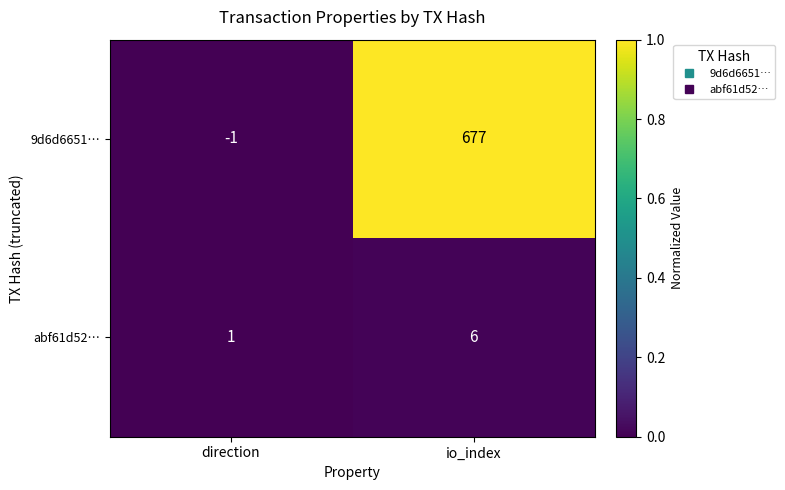

Is it true that abf61d52… equals 6 at io_index?

True